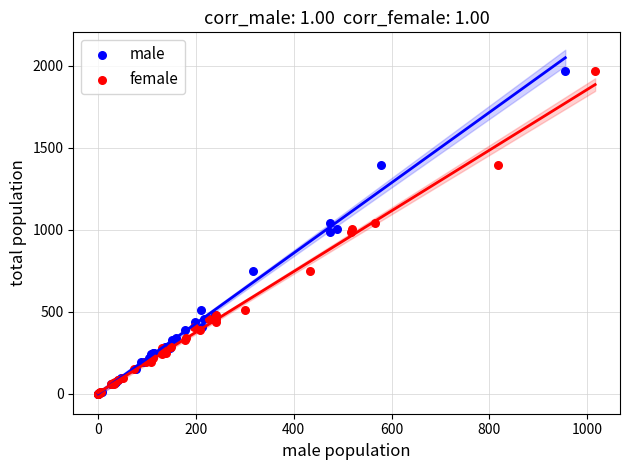

What are all the series names shown in the legend?

male, female